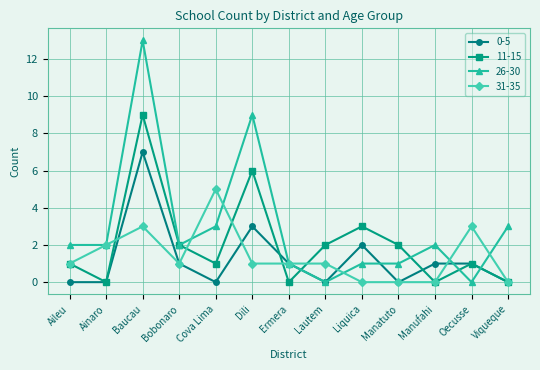

What is the label of the 8th point from the right?

Dili